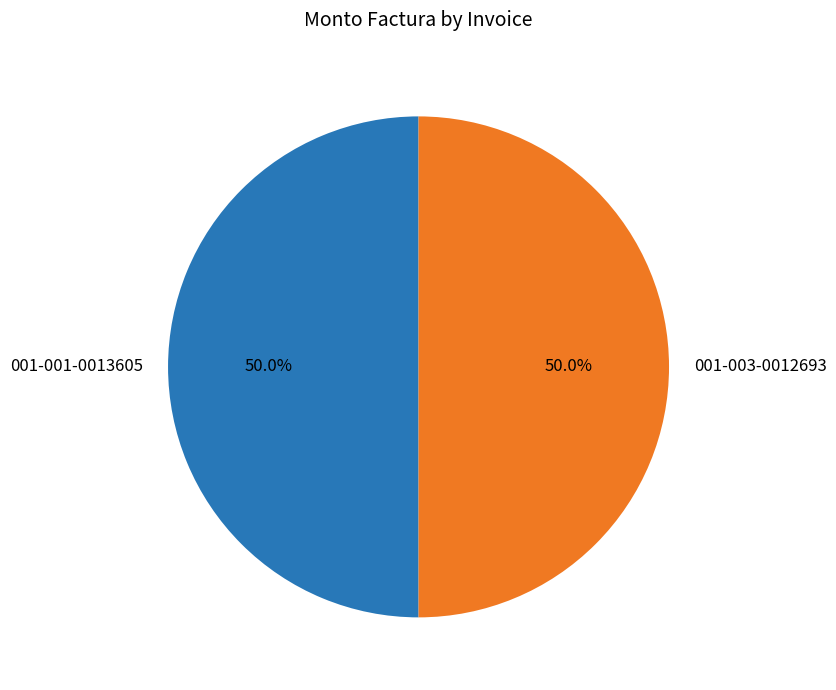

What is the ratio of the value at 001-001-0013605 to the value at 001-003-0012693?

1.0